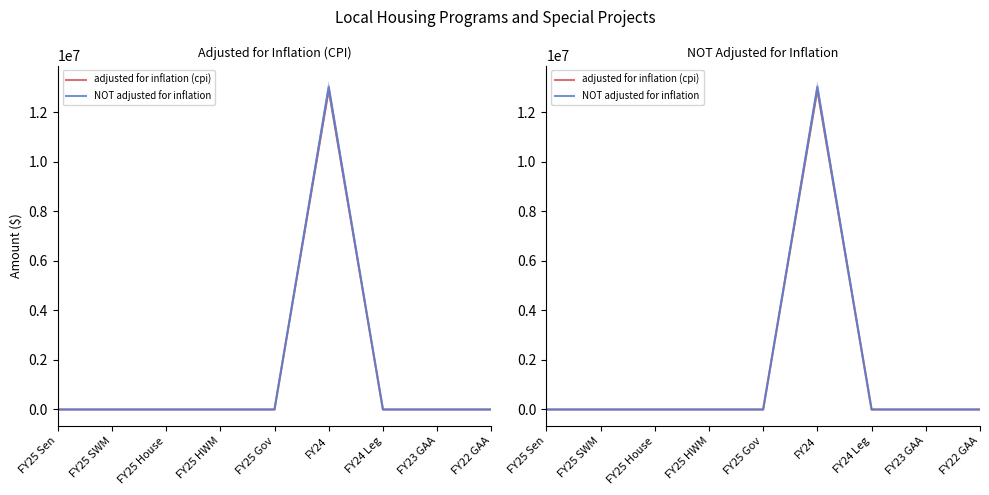

Rank the series by their average value, from highest to lowest.

NOT adjusted for inflation, adjusted for inflation (cpi)